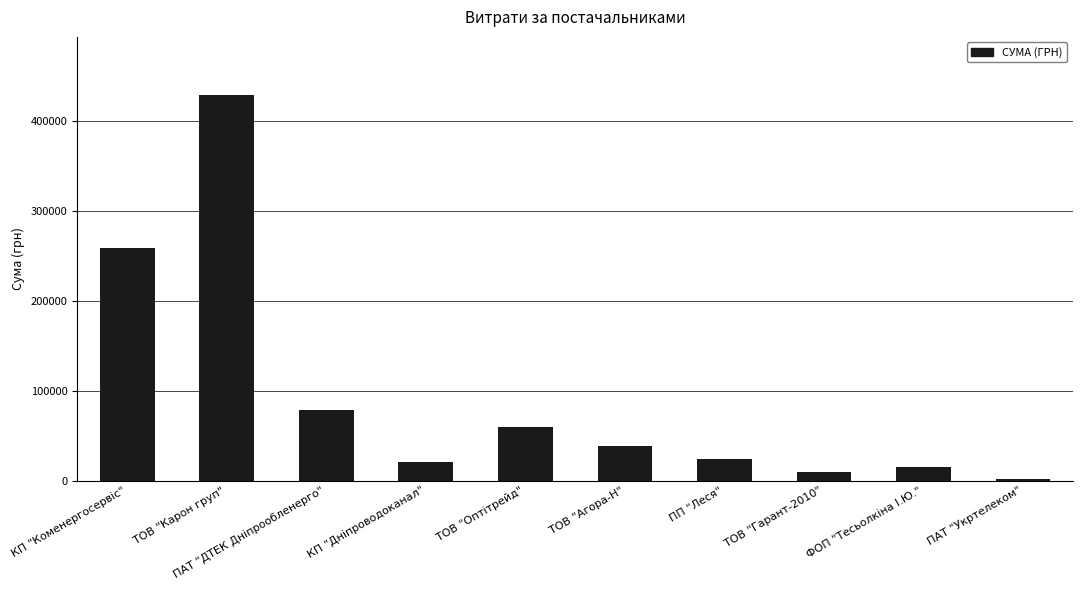

What is the change in value from ТОВ "Оптітрейд" to ПП "Леся"?

-36335.0